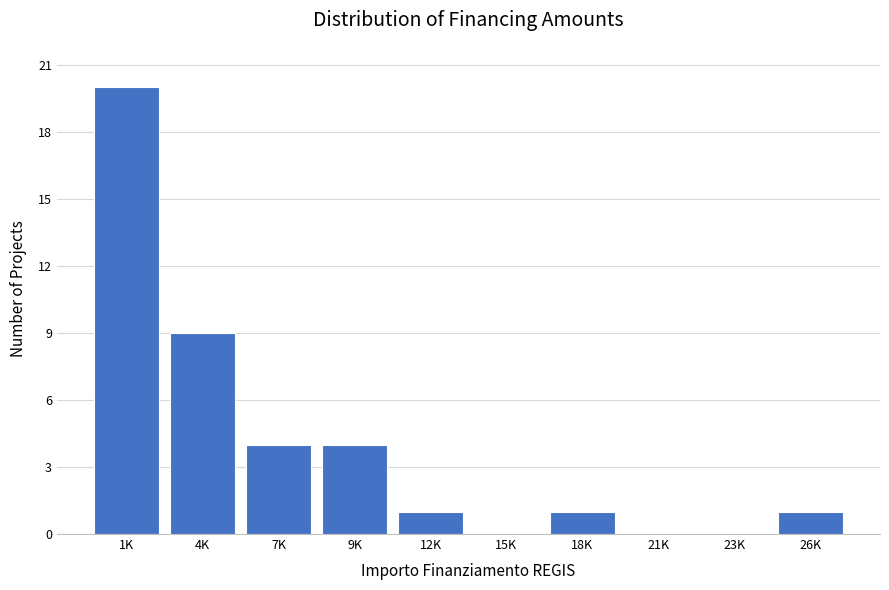

Reading left to right, list all the values displayed in this chart.

1K=20	4K=9	7K=4	9K=4	12K=1	15K=0	18K=1	21K=0	23K=0	26K=1